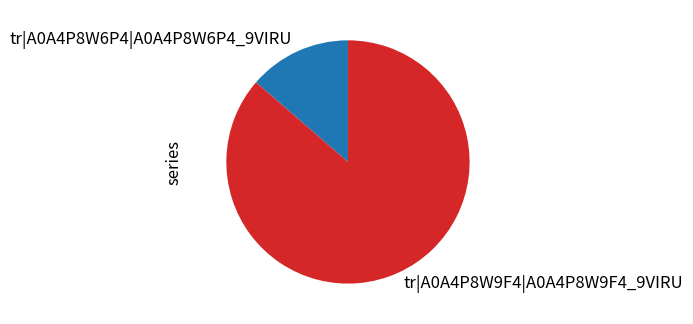

What is the ratio of the value at tr|A0A4P8W9F4|A0A4P8W9F4_9VIRU to the value at tr|A0A4P8W6P4|A0A4P8W6P4_9VIRU?

6.3